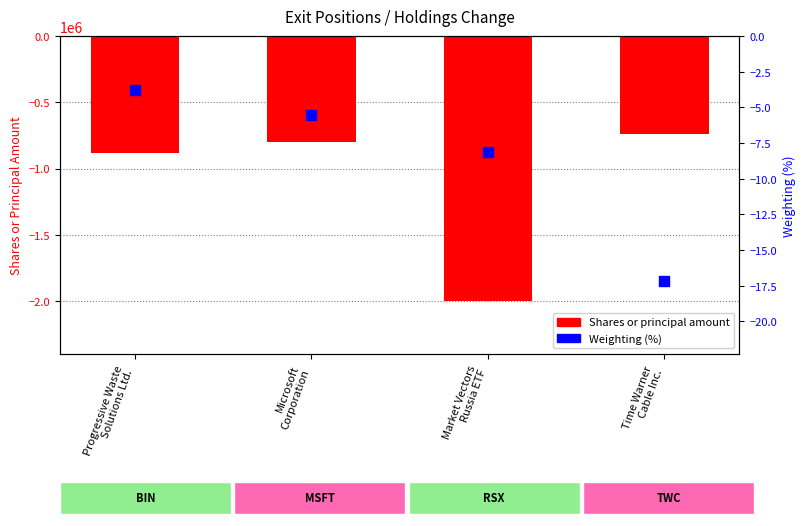

Is the value of Weighting at Time Warner
Cable Inc. greater than the value of Shares or principal amount at Market Vectors
Russia ETF?

Yes